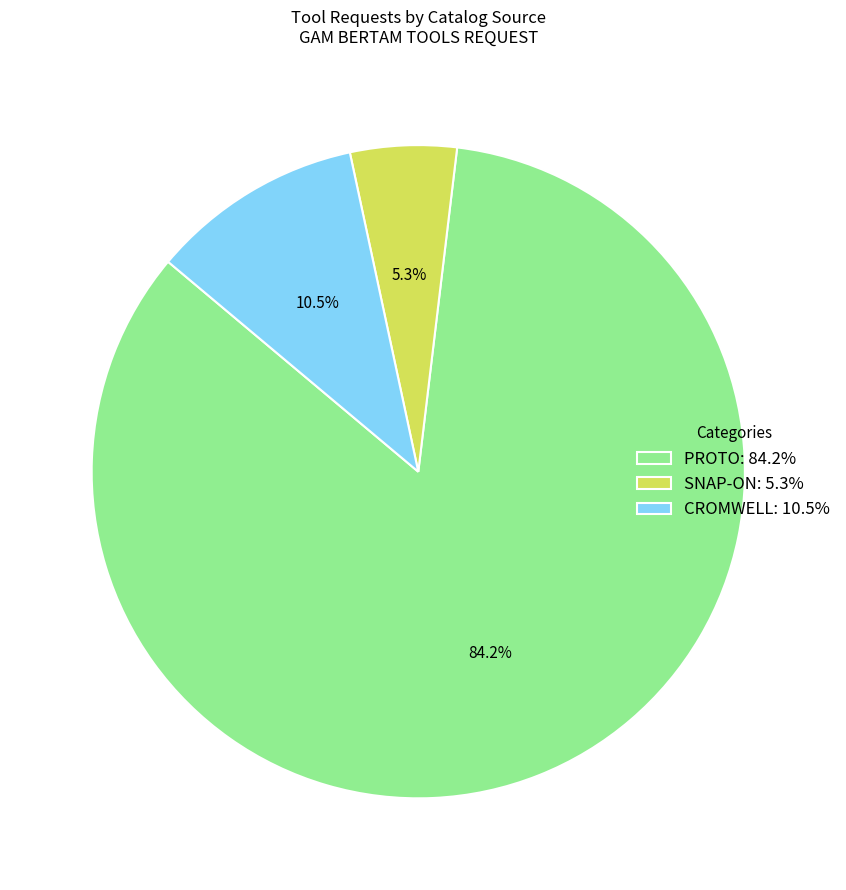

What is the smallest slice in the pie chart?

SNAP-ON: 5.3%